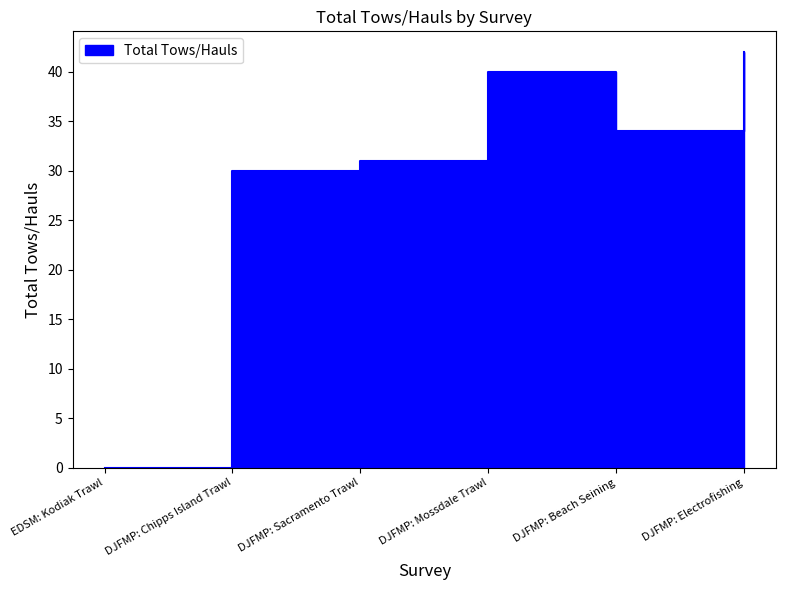

How many points are higher than both their immediate neighbors (excluding endpoints)?

1